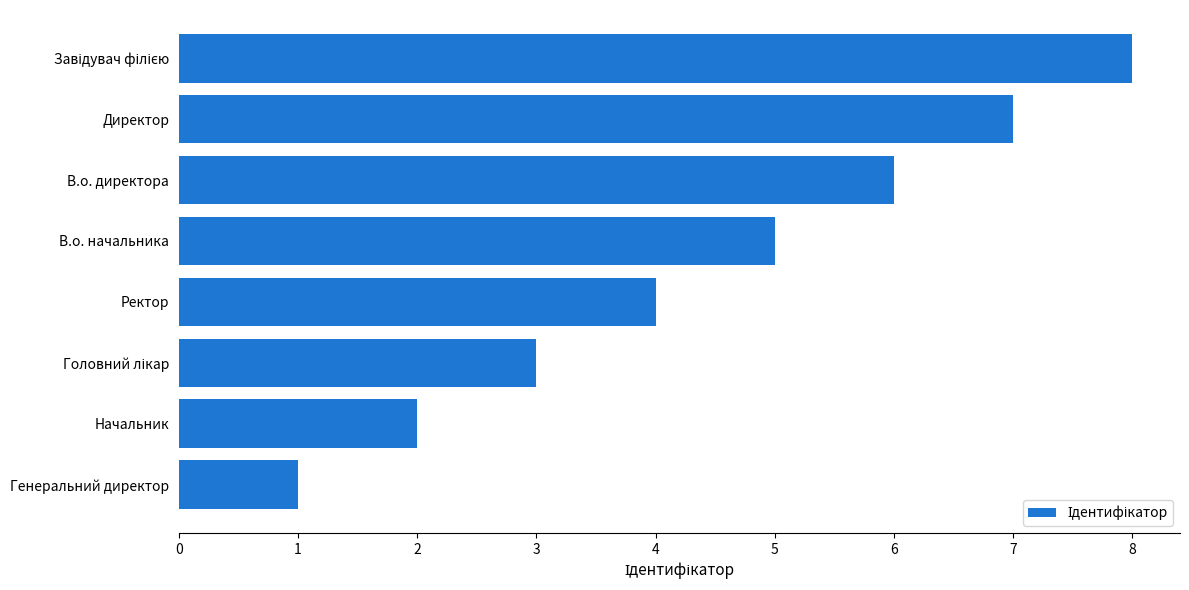

What is the difference between the maximum and minimum values?

7